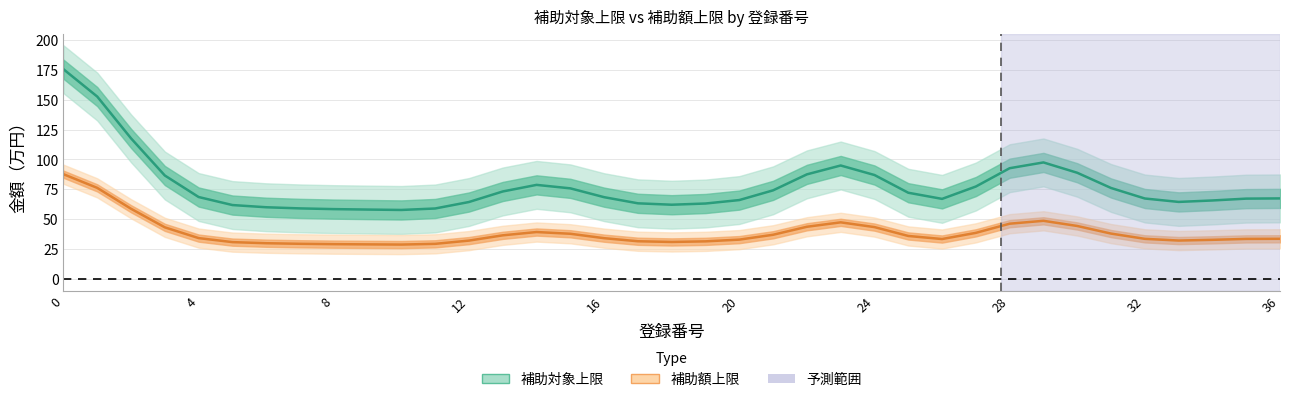

What is the difference between the 補助額上限 values at 30 and 27?

10